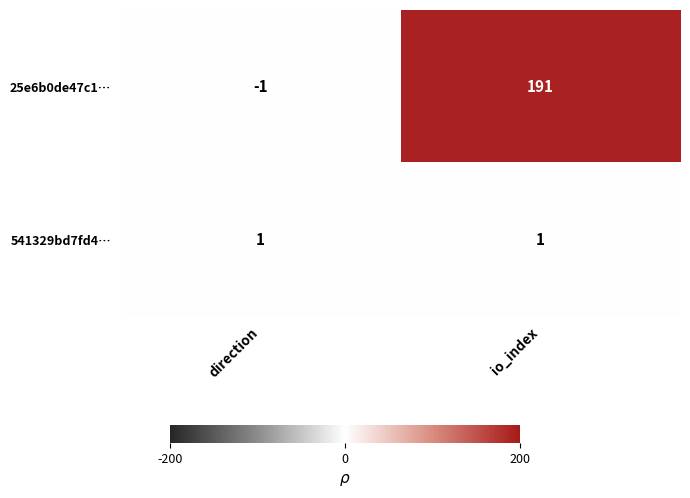

The 25e6b0de47c1… series shows 290 at io_index. True or false?

False